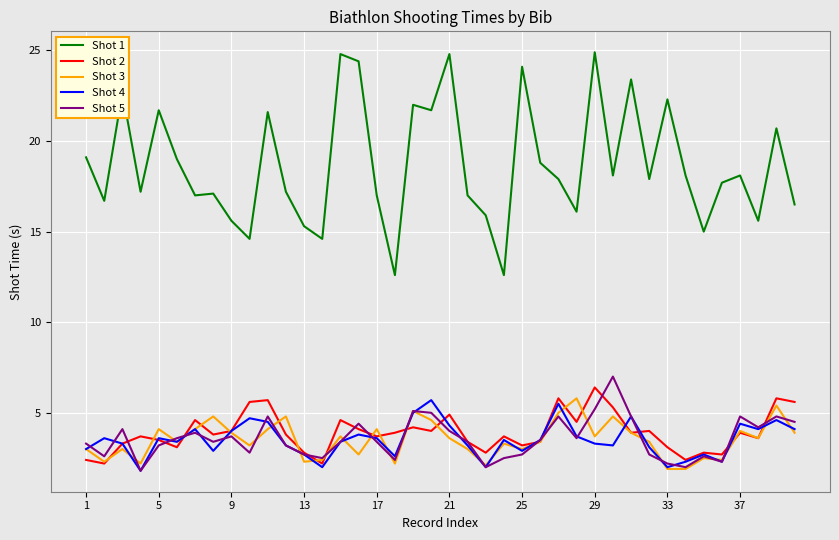

Which series has the largest total across all categories?

Shot 1